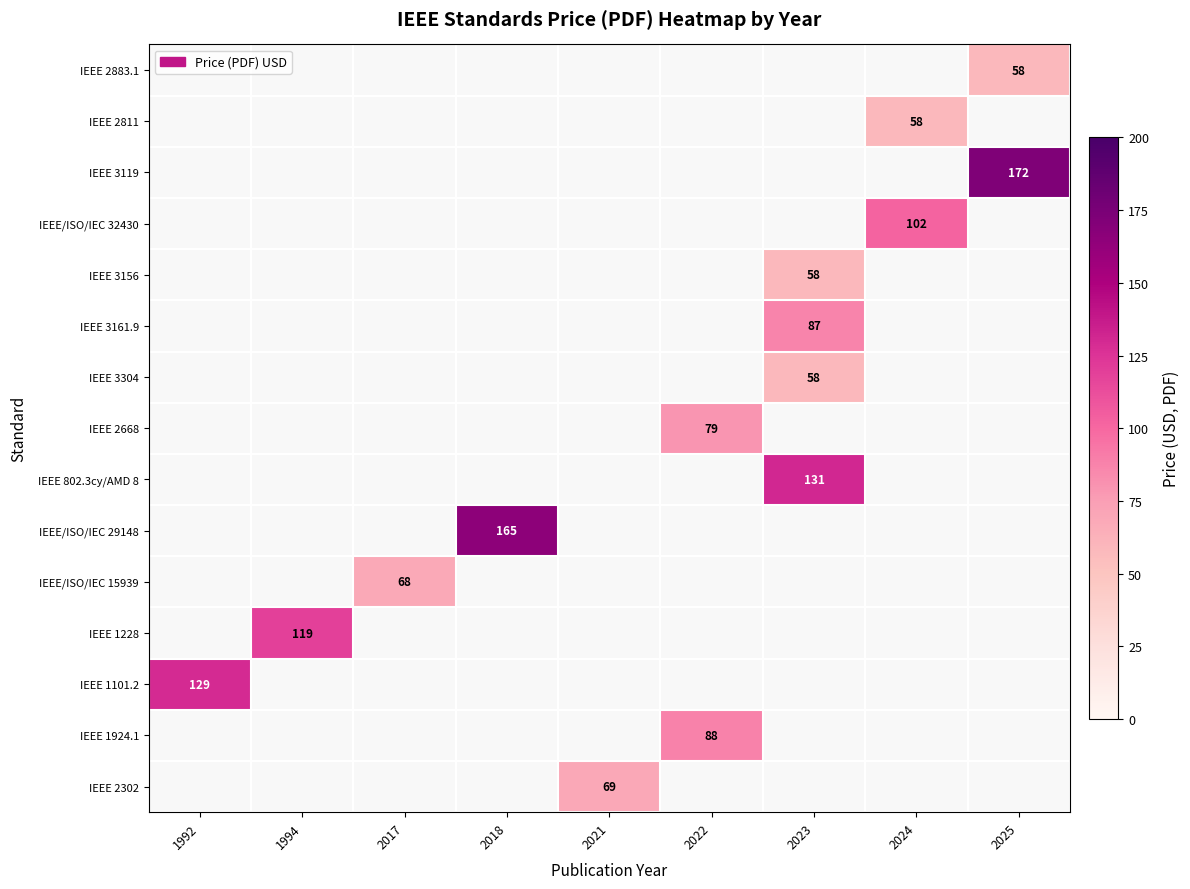

What is the smallest value displayed?

58.0